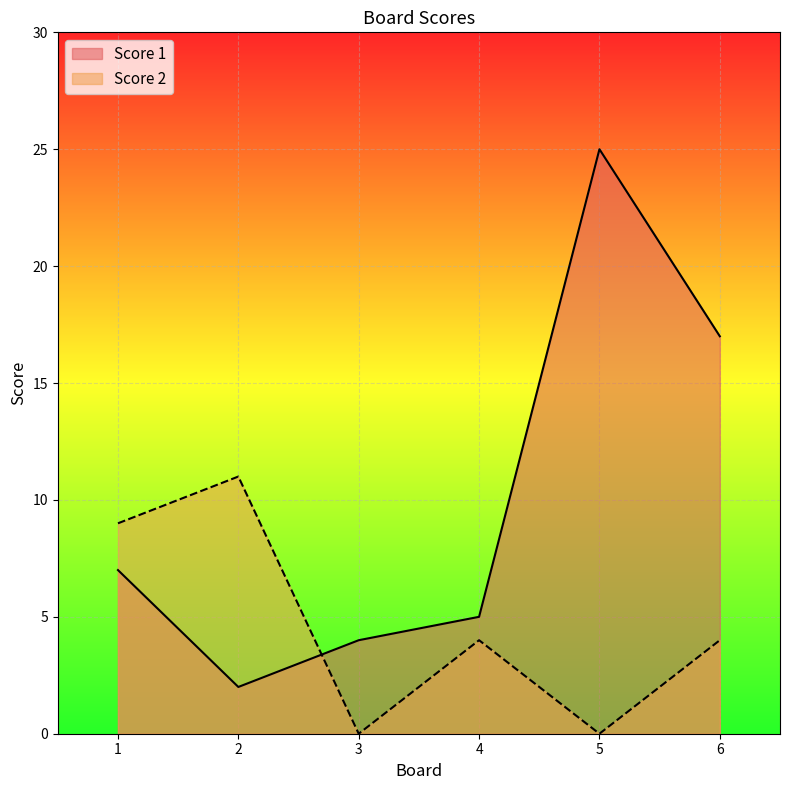

Between 3 and 6, which is larger?

6